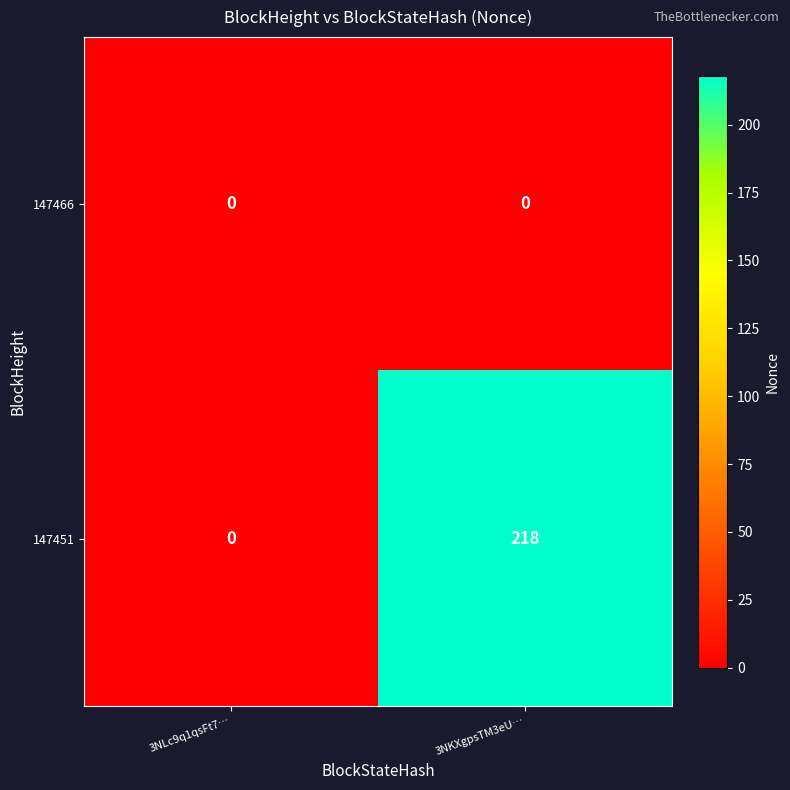

Between 3NLc9q1qsFt7… and 3NKXgpsTM3eU…, which series saw the biggest shift?

147451